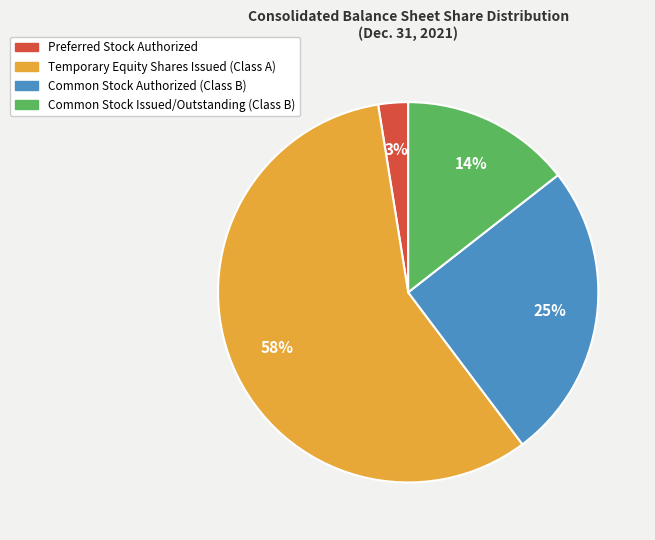

To the nearest percent, what portion does Common Stock Issued/Outstanding (Class B) represent?

14%